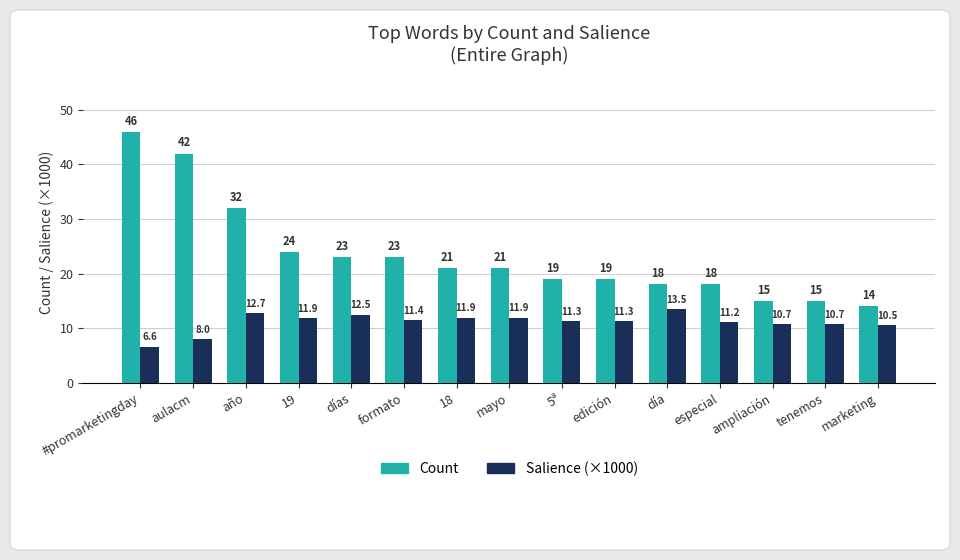

The value of Count at formato is 5.3. True or false?

False